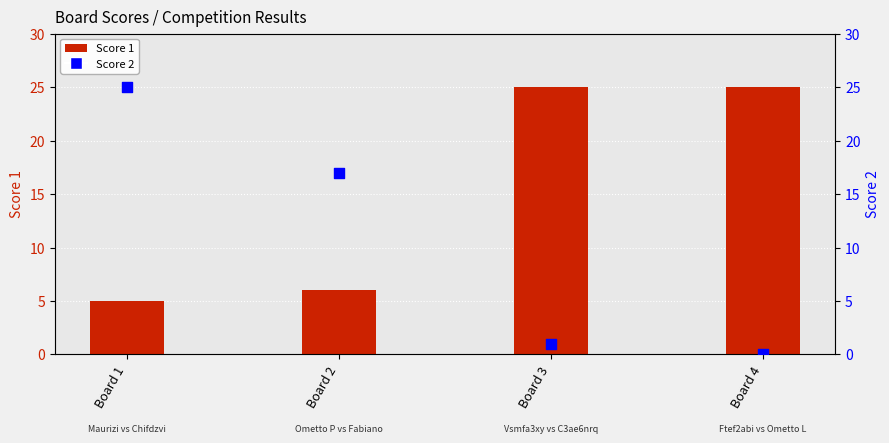

What are all the series names shown in the legend?

Score 1, Score 2